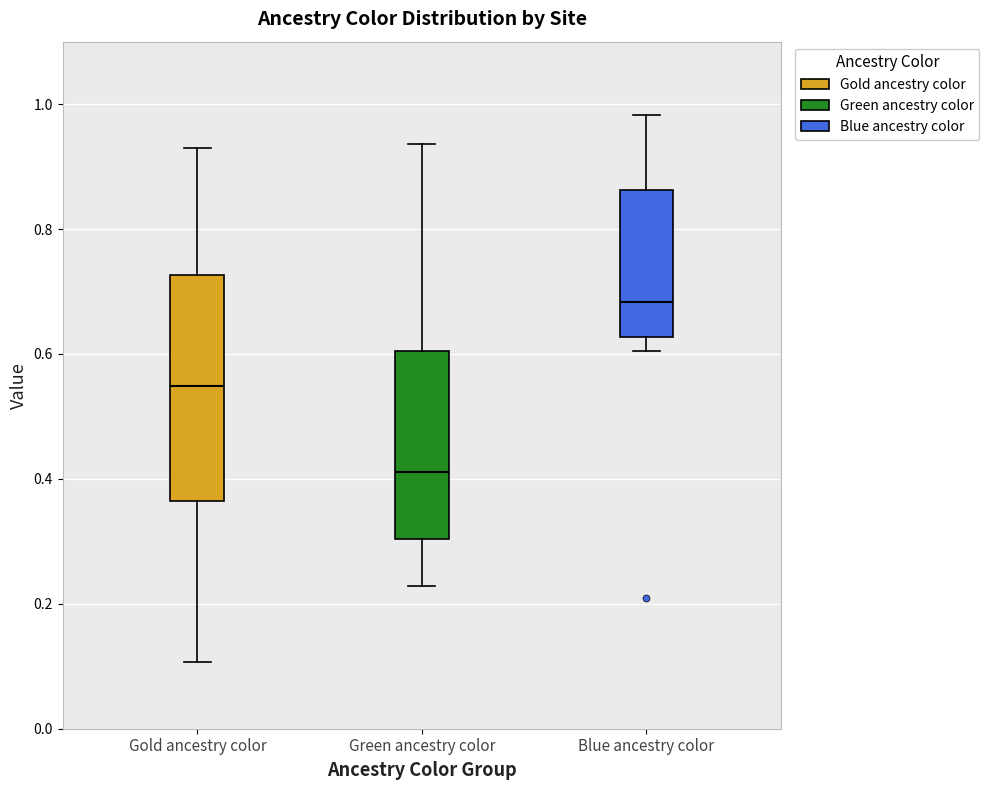

Which box has the lowest median line?

Green ancestry color